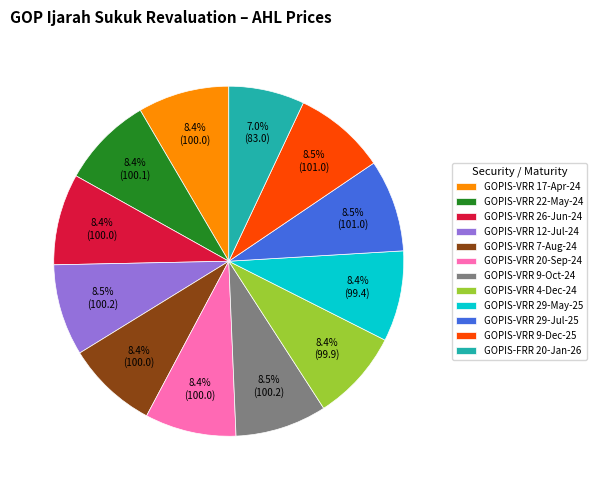

What is the ratio of the value at GOPIS-VRR 17-Apr-24 to the value at GOPIS-VRR 29-Jul-25?

1.0